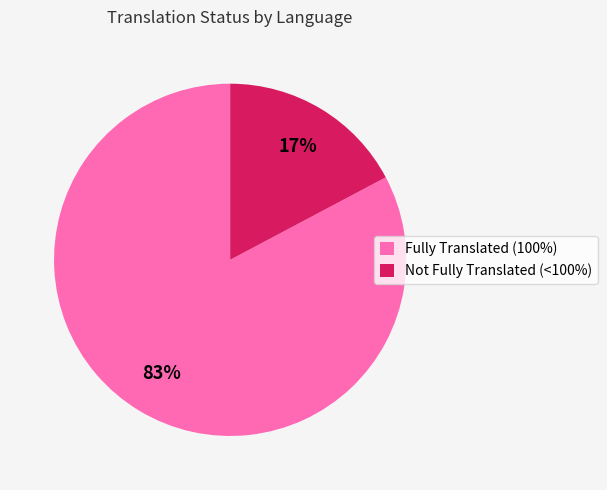

Do Fully Translated (100%) and Not Fully Translated (<100%) together represent more than half of the pie?

Yes